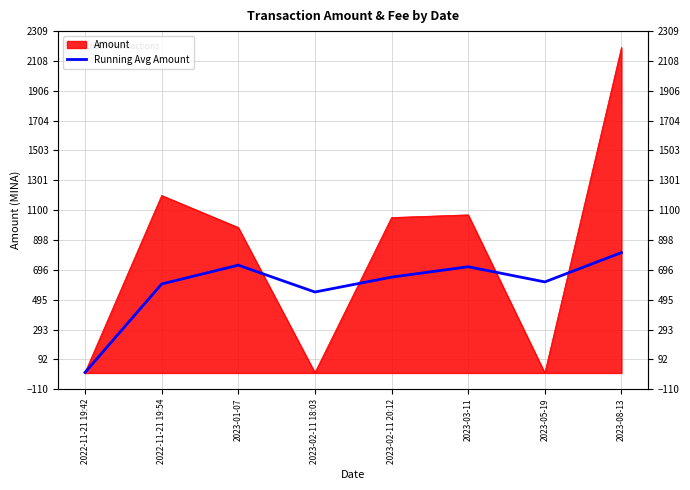

Which has a higher value, 2023-03-11 or 2022-11-21 19:42?

2023-03-11